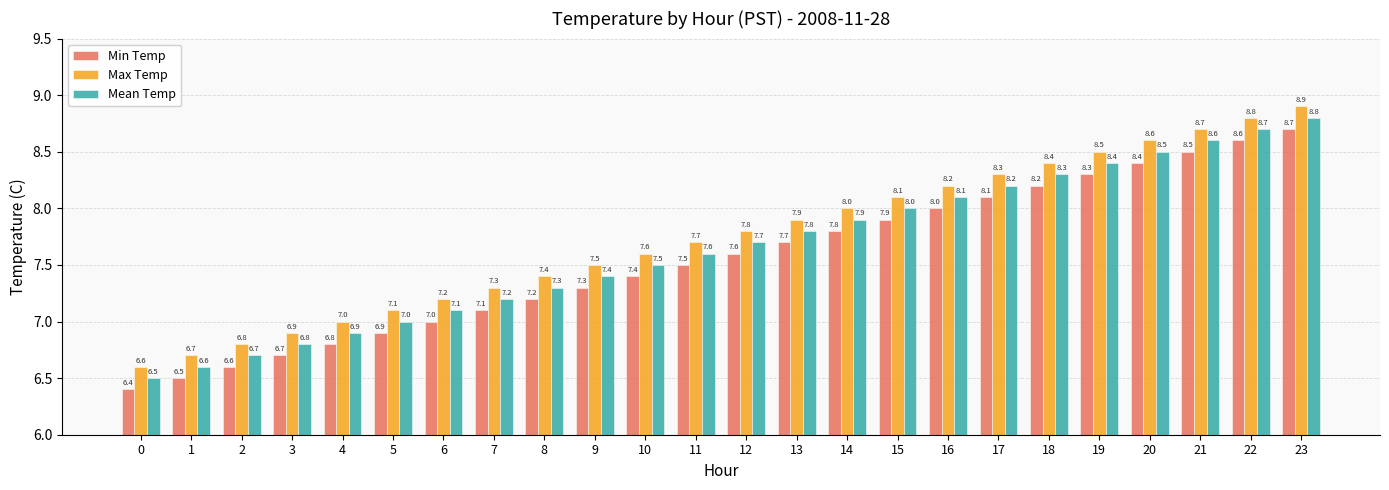

What is the total value across all series at 4?

20.7